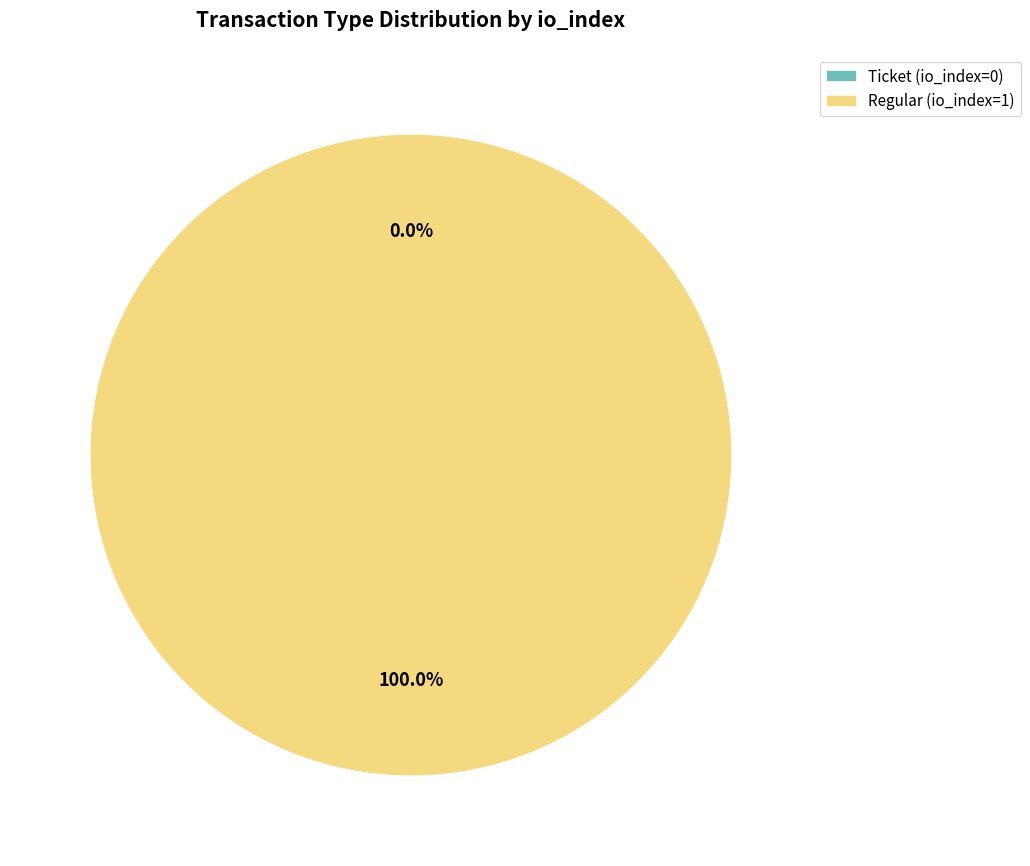

Which has a higher value, Ticket (io_index=0) or Regular (io_index=1)?

Regular (io_index=1)